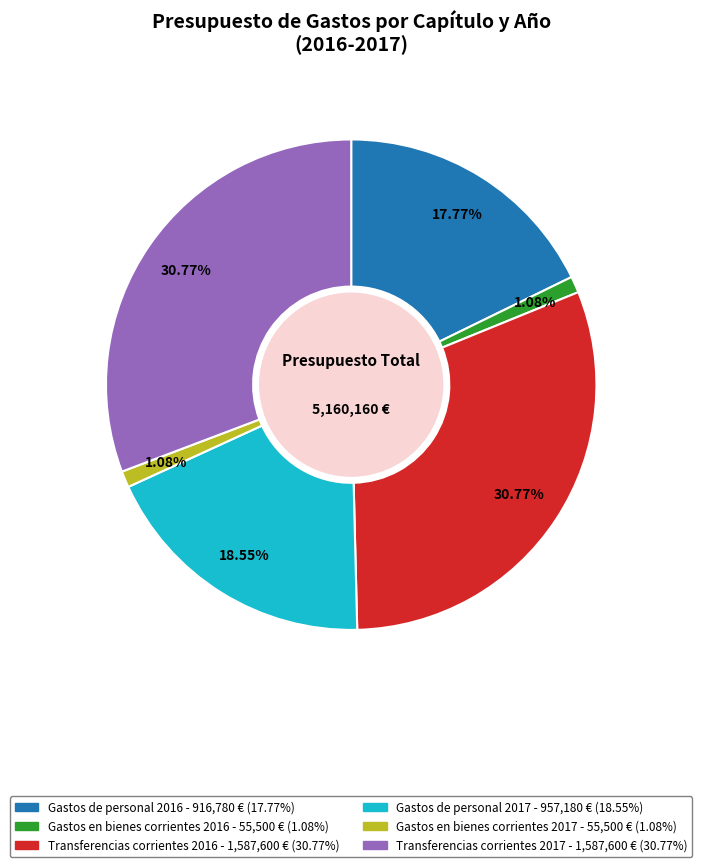

Count the number of slices in the pie.

6